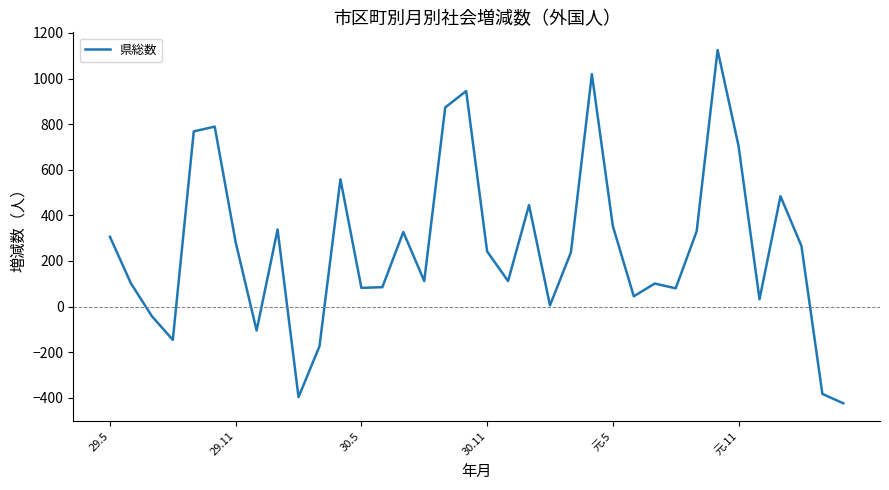

What is the minimum value shown in the chart?

-424